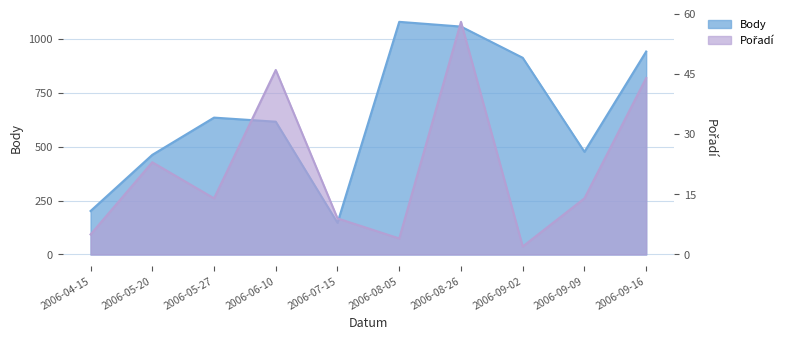

At 2006-05-27, list the series in order from largest to smallest.

Body, Pořadí